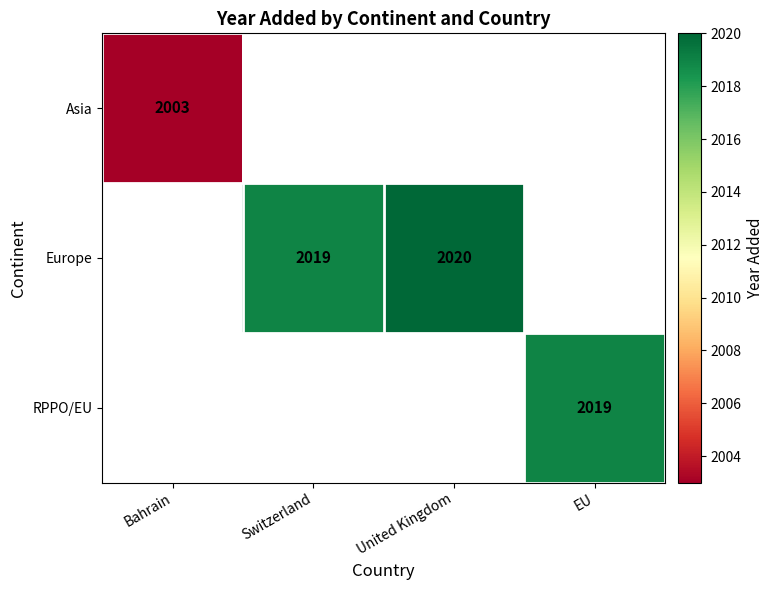

At how many categories does at least one series exceed 2003?

3